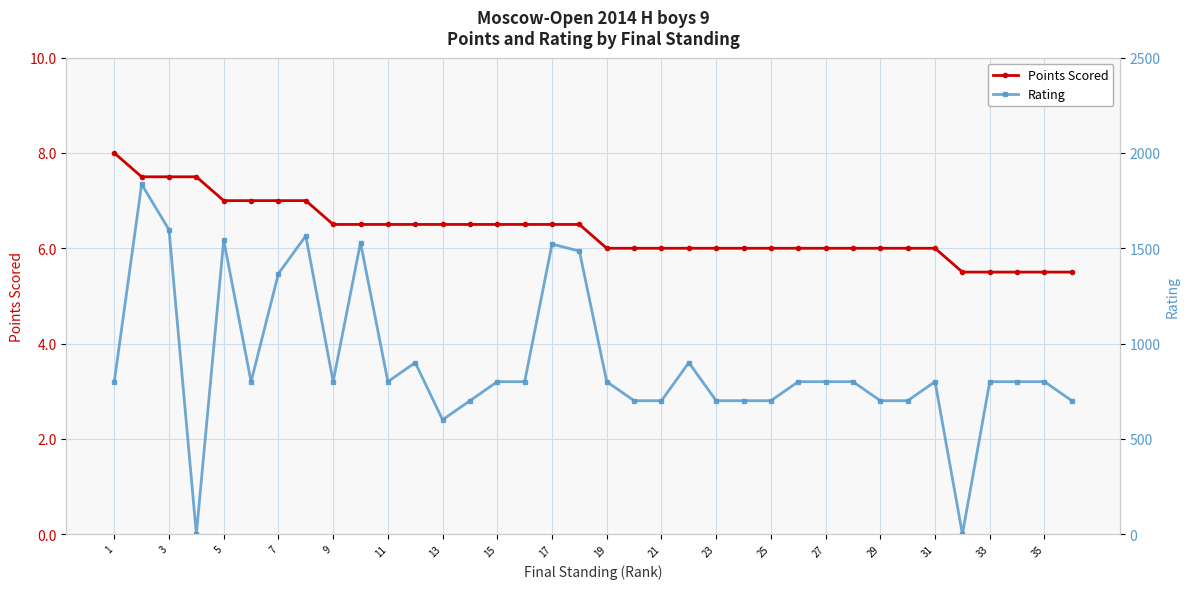

What is the difference between the maximum and minimum values in the Rating series?

1836.0